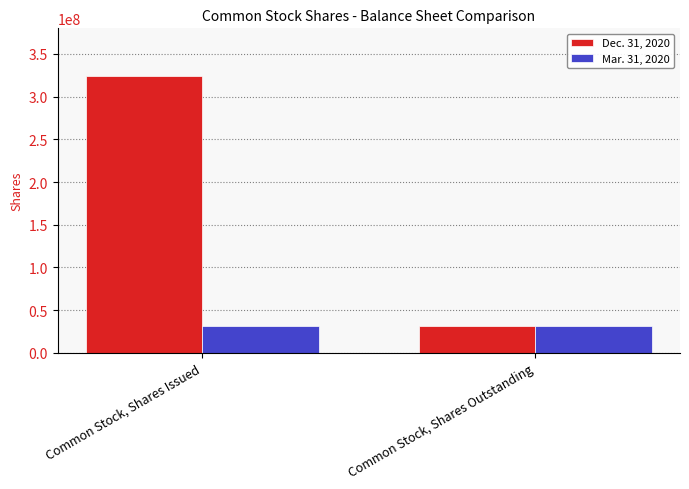

What is the smallest value displayed?

31000000